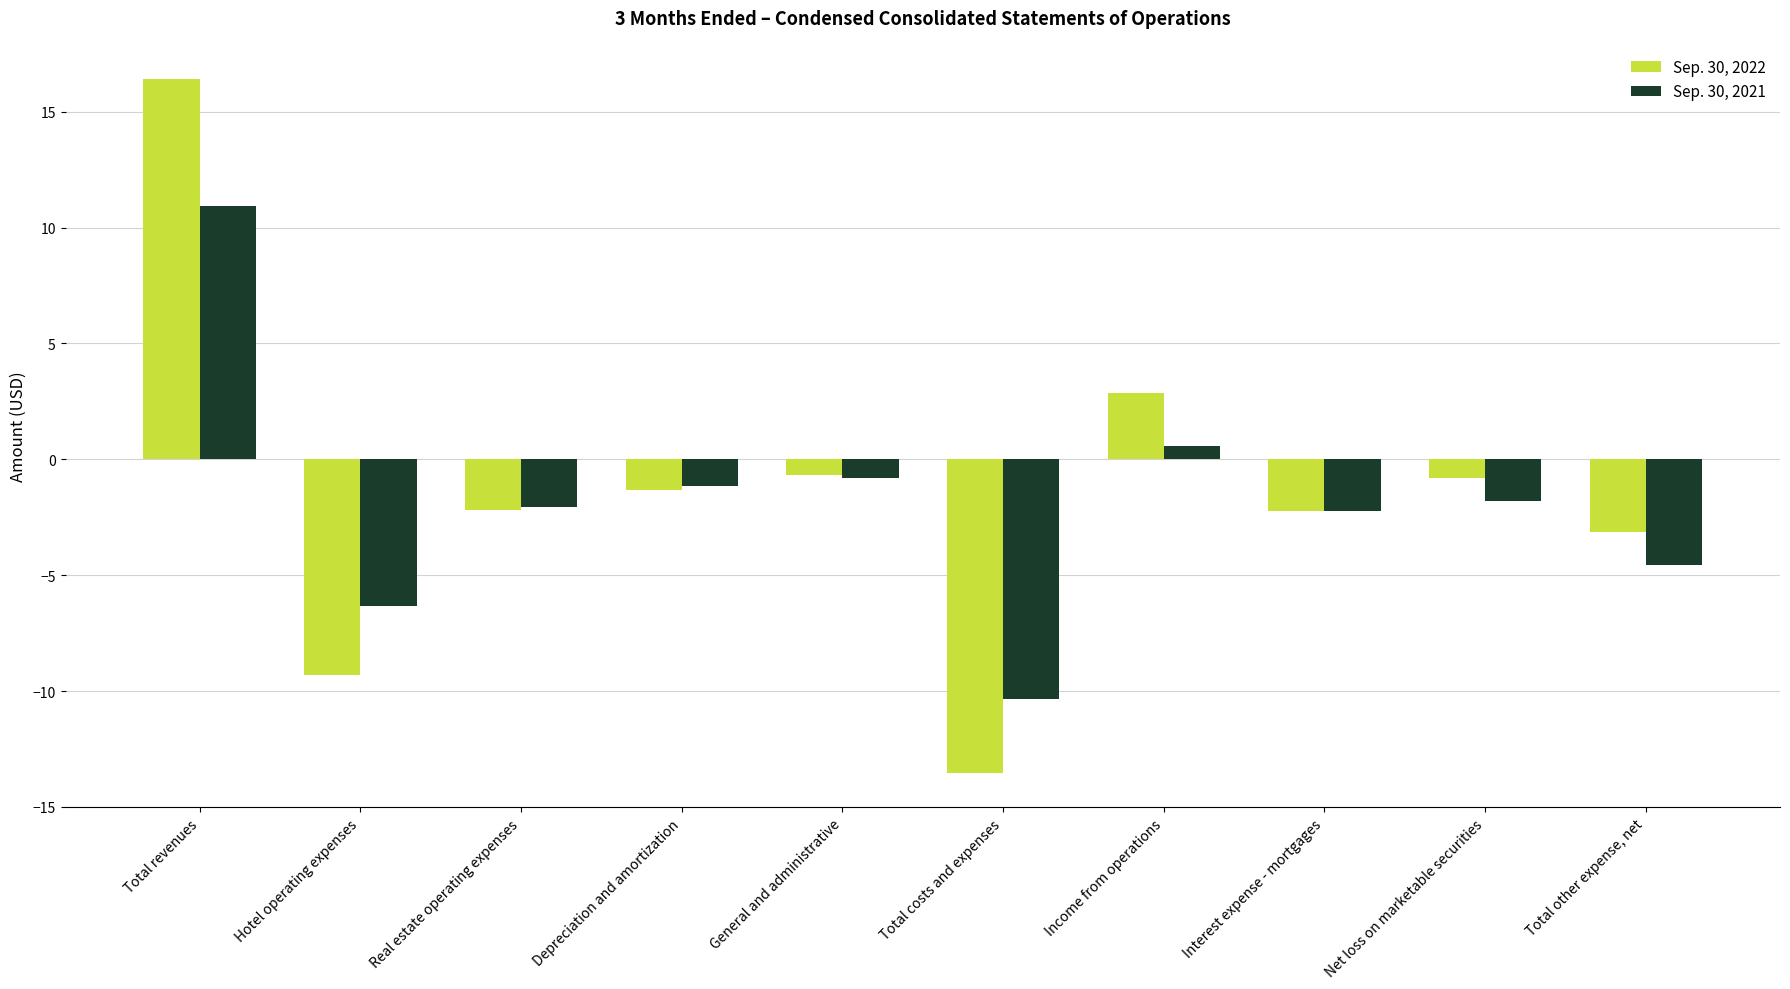

Which series changed the most between Real estate operating expenses and General and administrative?

Sep. 30, 2022